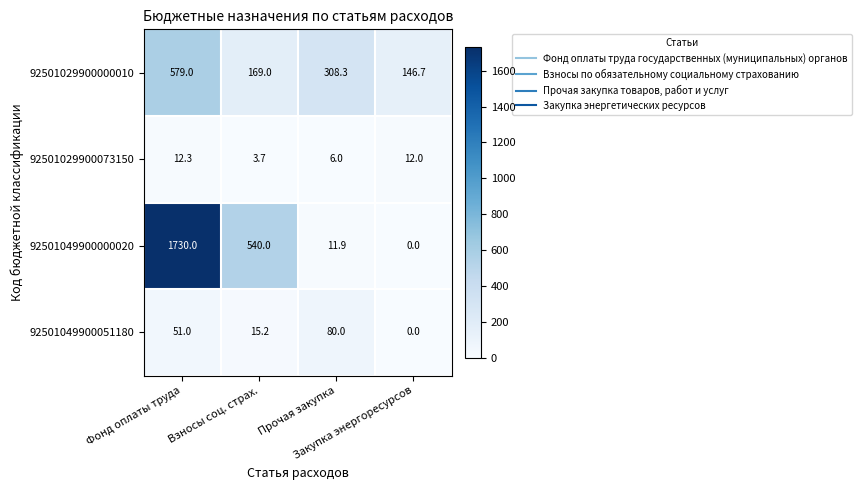

Which series has the largest total across all categories?

92501049900000020